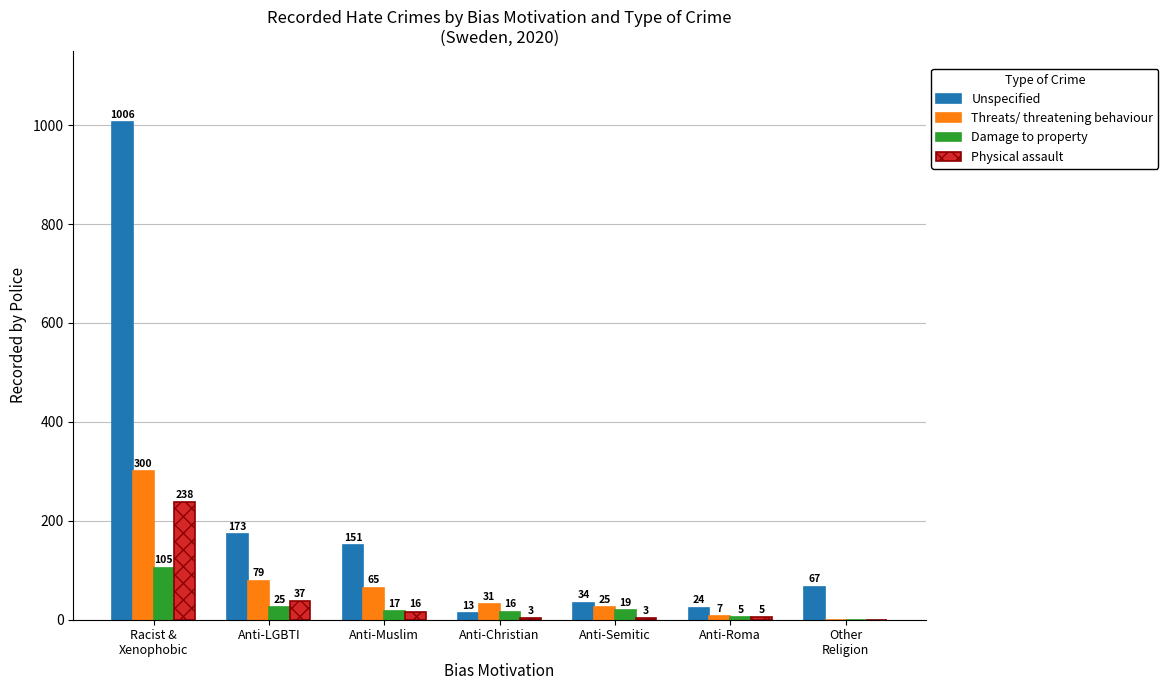

What is the sum of all Physical assault values?

302